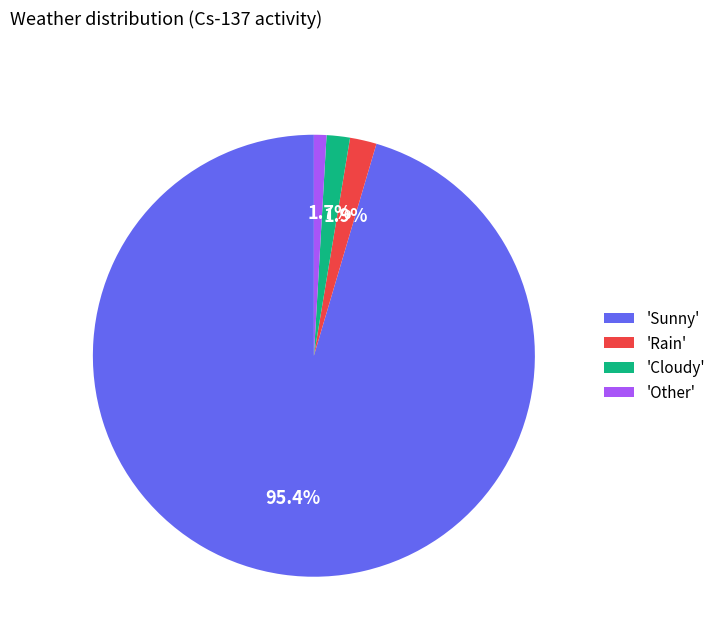

How many slices are in this pie chart?

4